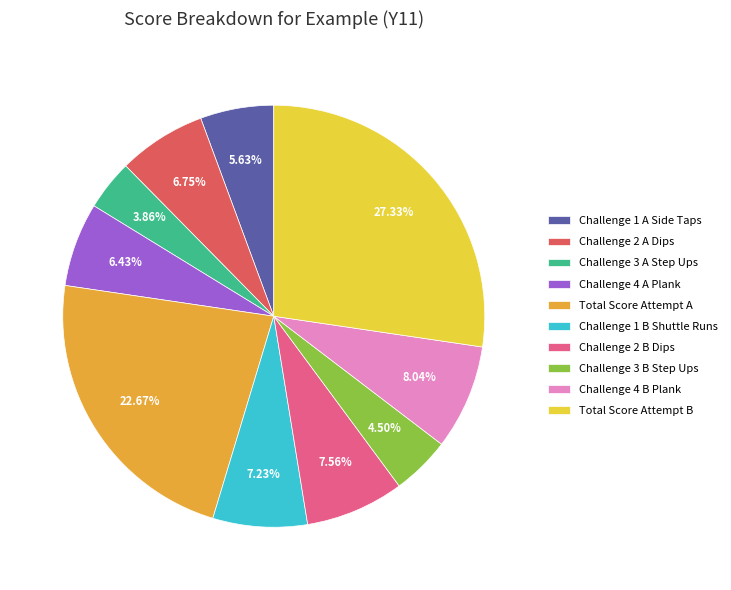

Is there a majority slice in this chart?

No